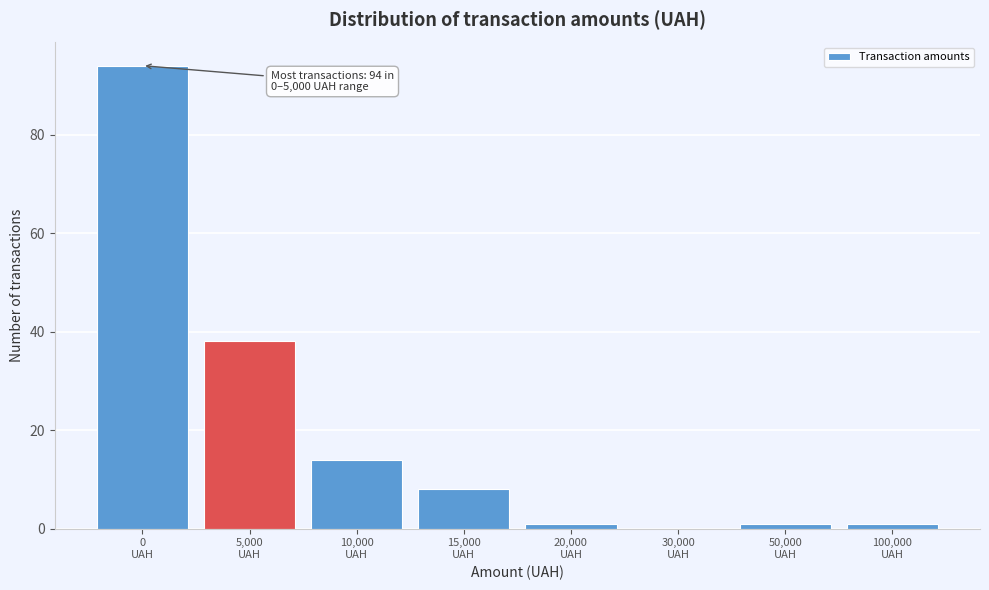

What is the greatest value displayed?

94